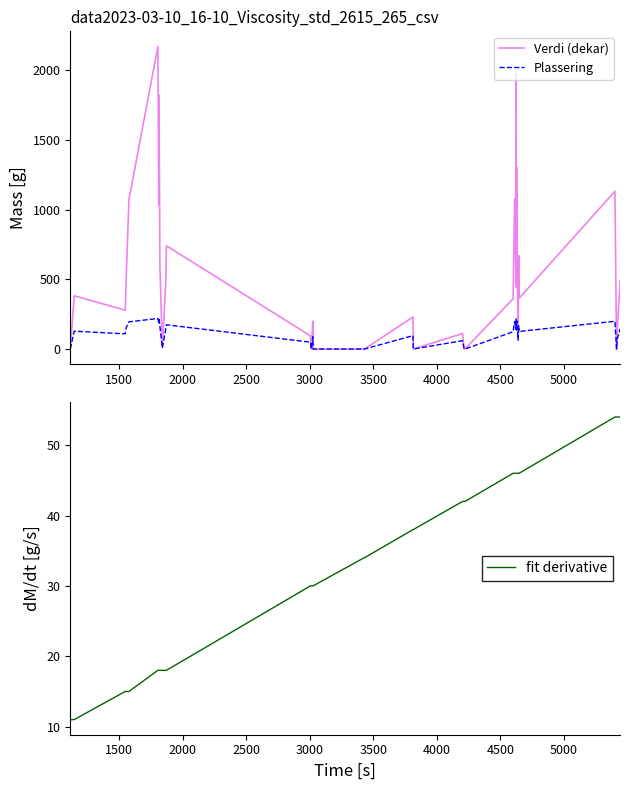

How many positive values does the Verdi (dekar) series have?

30